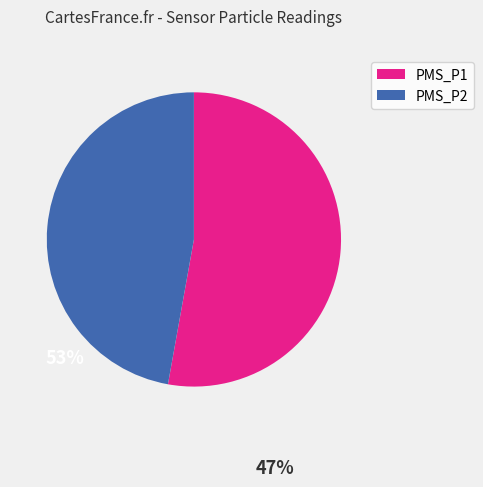

The PMS_P2 slice represents 52% of the pie. True or false?

False